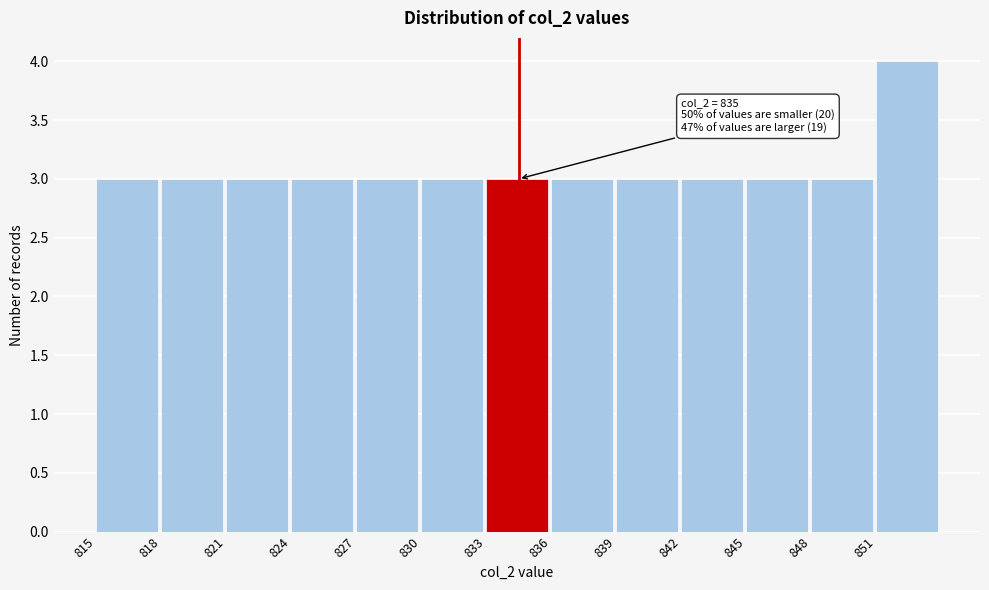

Over which range of the x-axis is the bar tallest?

851 to 854